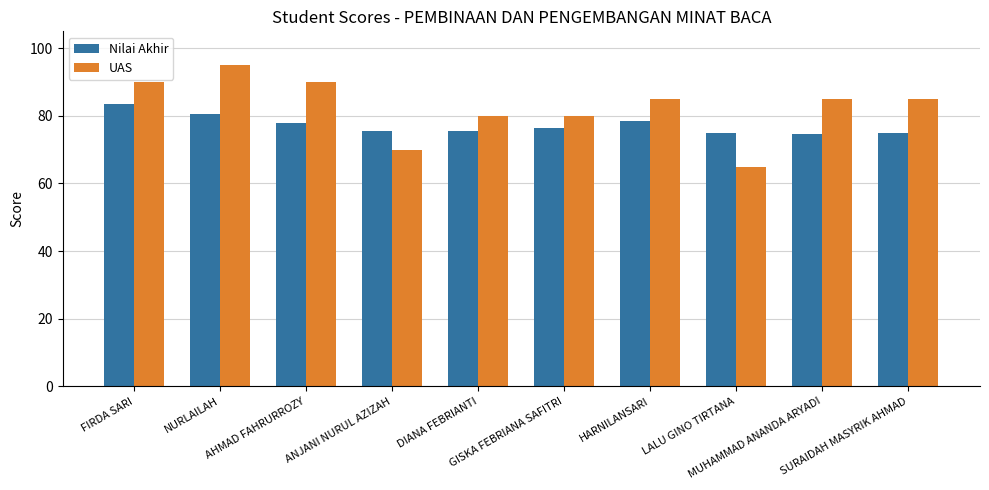

The UAS series shows 85.0 at MUHAMMAD ANANDA ARYADI. True or false?

True